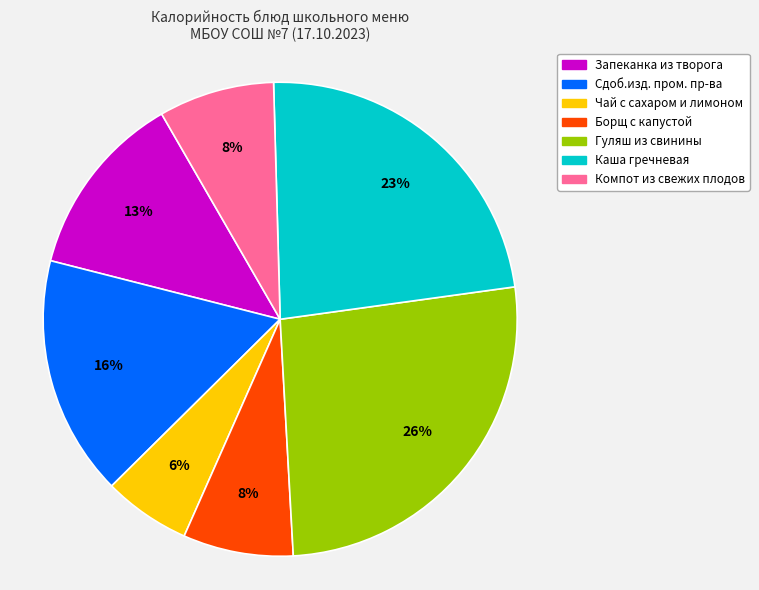

What percentage is the Компот из свежих плодов slice, to the nearest percent?

8%